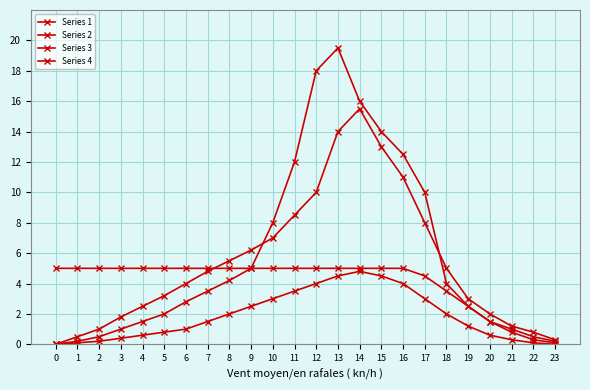

How many lines are shown in the chart?

4